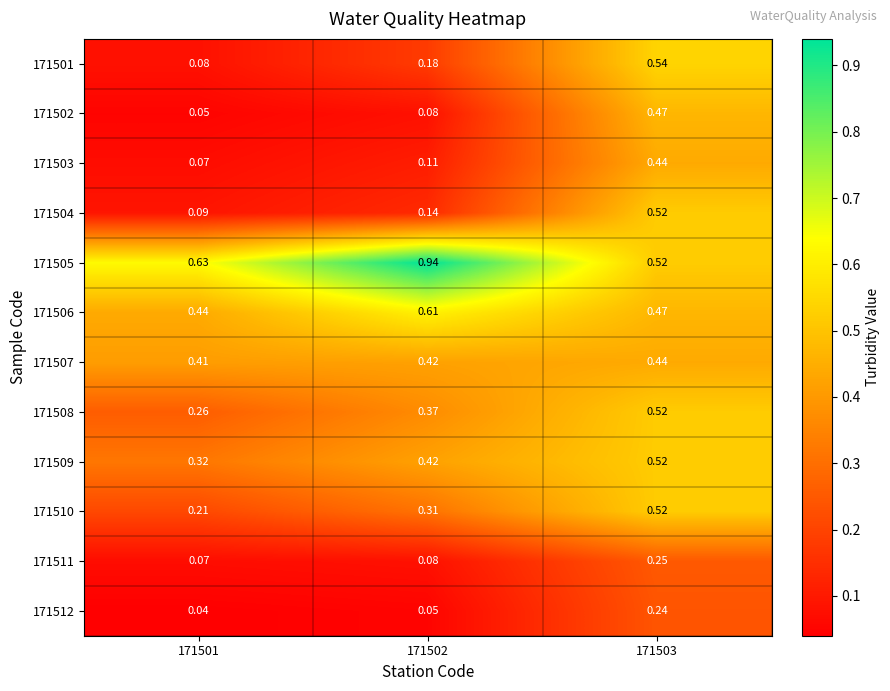

Is the value of 171512 at 171503 greater than the value of 171503 at 171501?

Yes